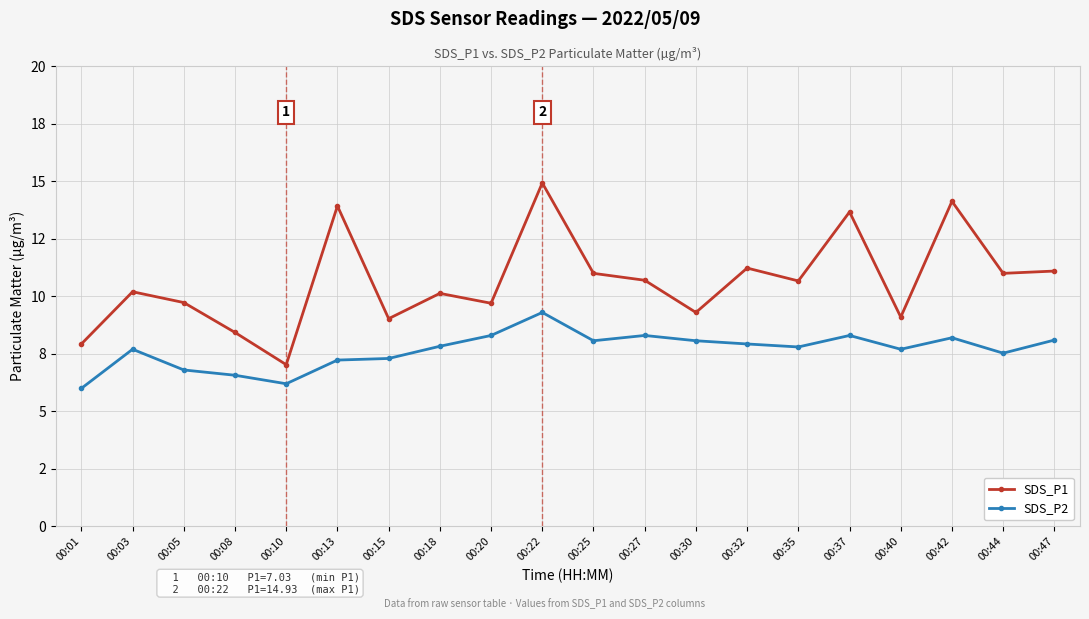

At which category does SDS_P1 reach its first local peak?

00:03